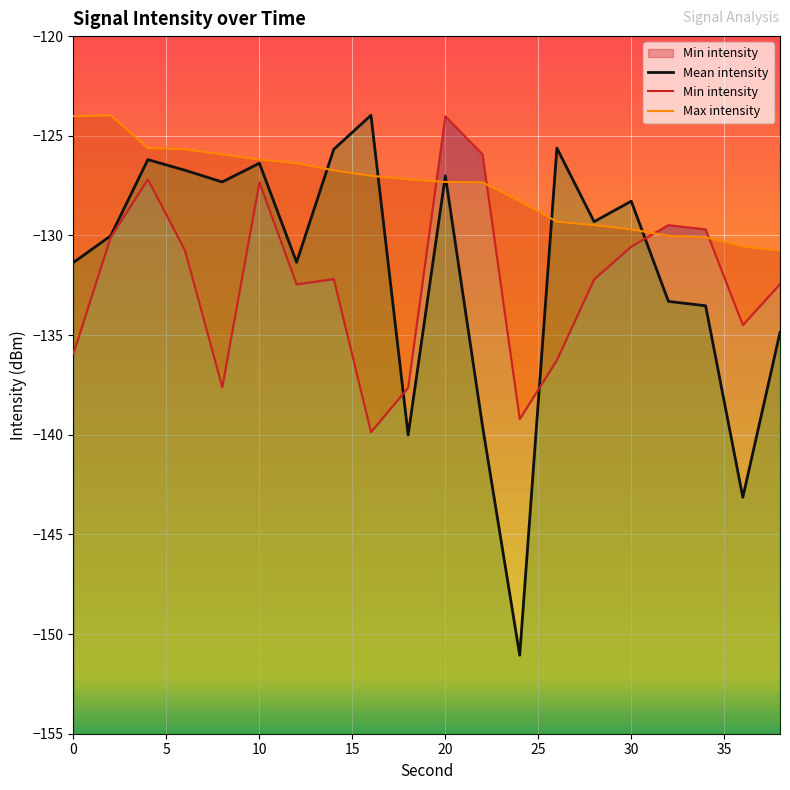

True or false: Mean intensity and Max intensity intersect in this chart.

True